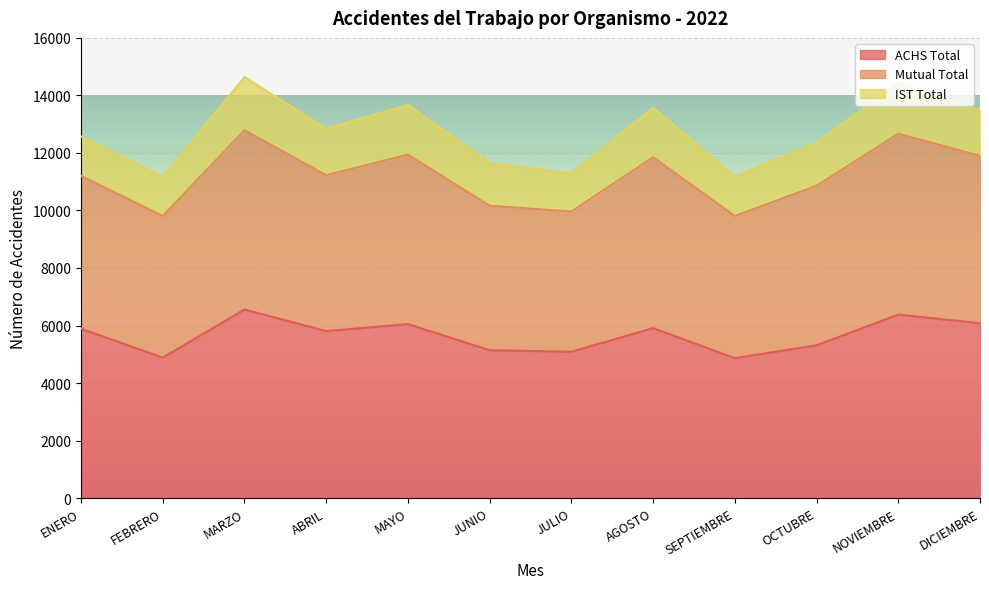

Which series has the largest total across all categories?

Mutual Total